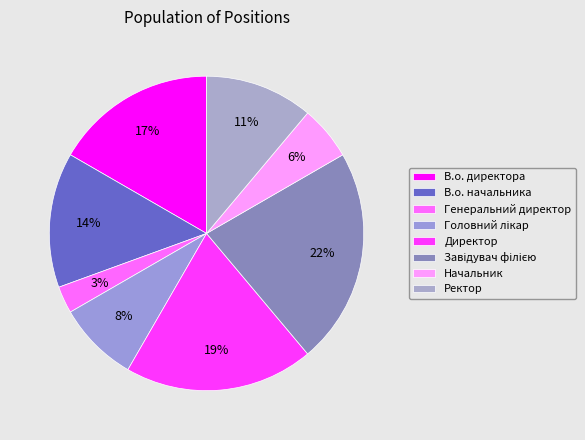

Is it true that В.о. начальника is 14% of the pie?

True